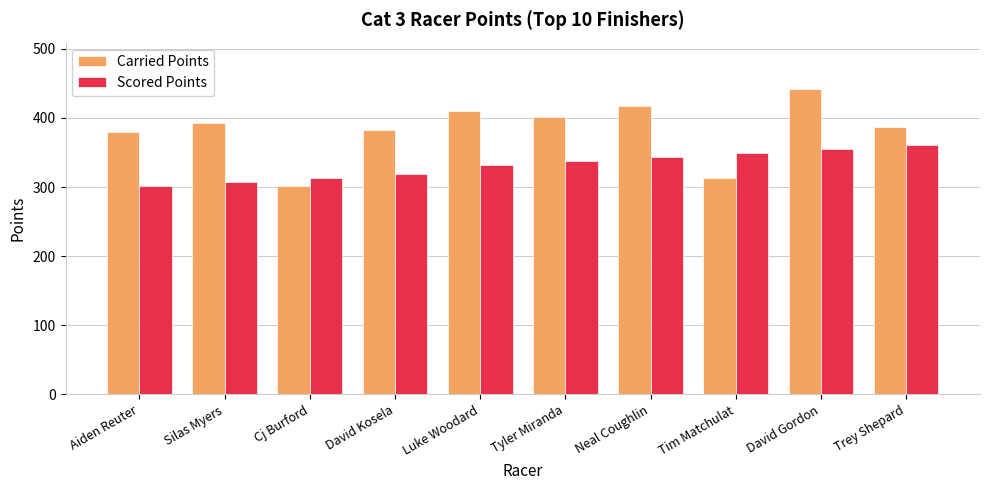

What are all the series names shown in the legend?

Carried Points, Scored Points